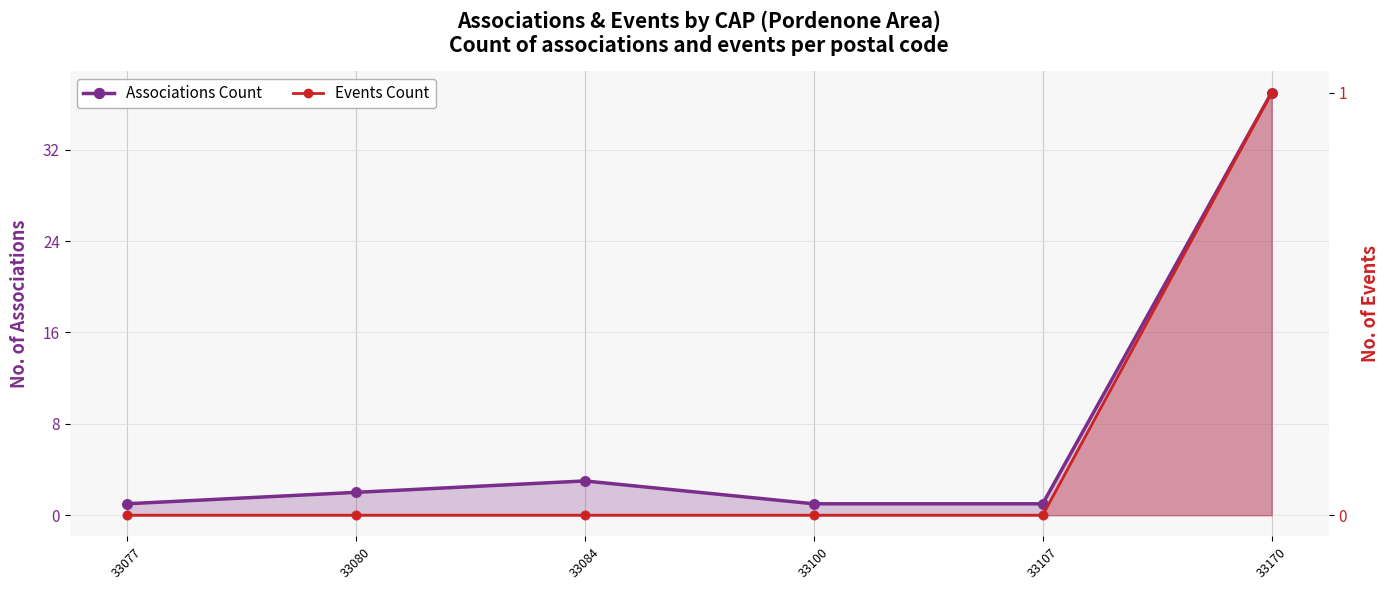

At how many categories does at least one series exceed 9?

1